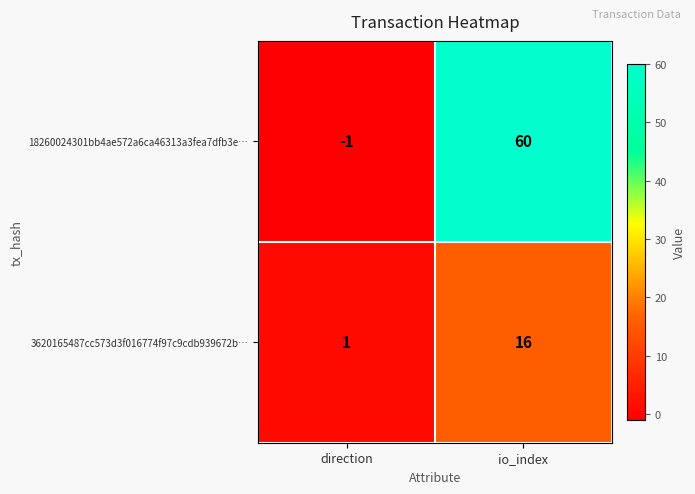

How many series are shown in this chart?

2